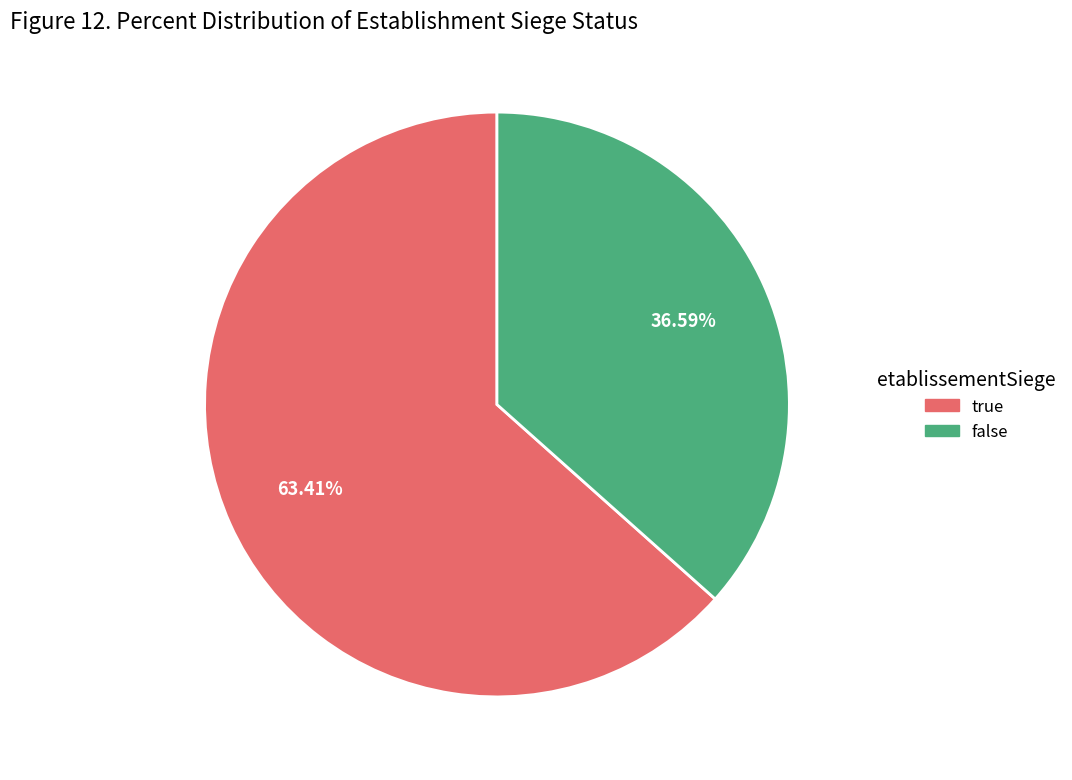

Combined, do false and true account for over 50%?

Yes